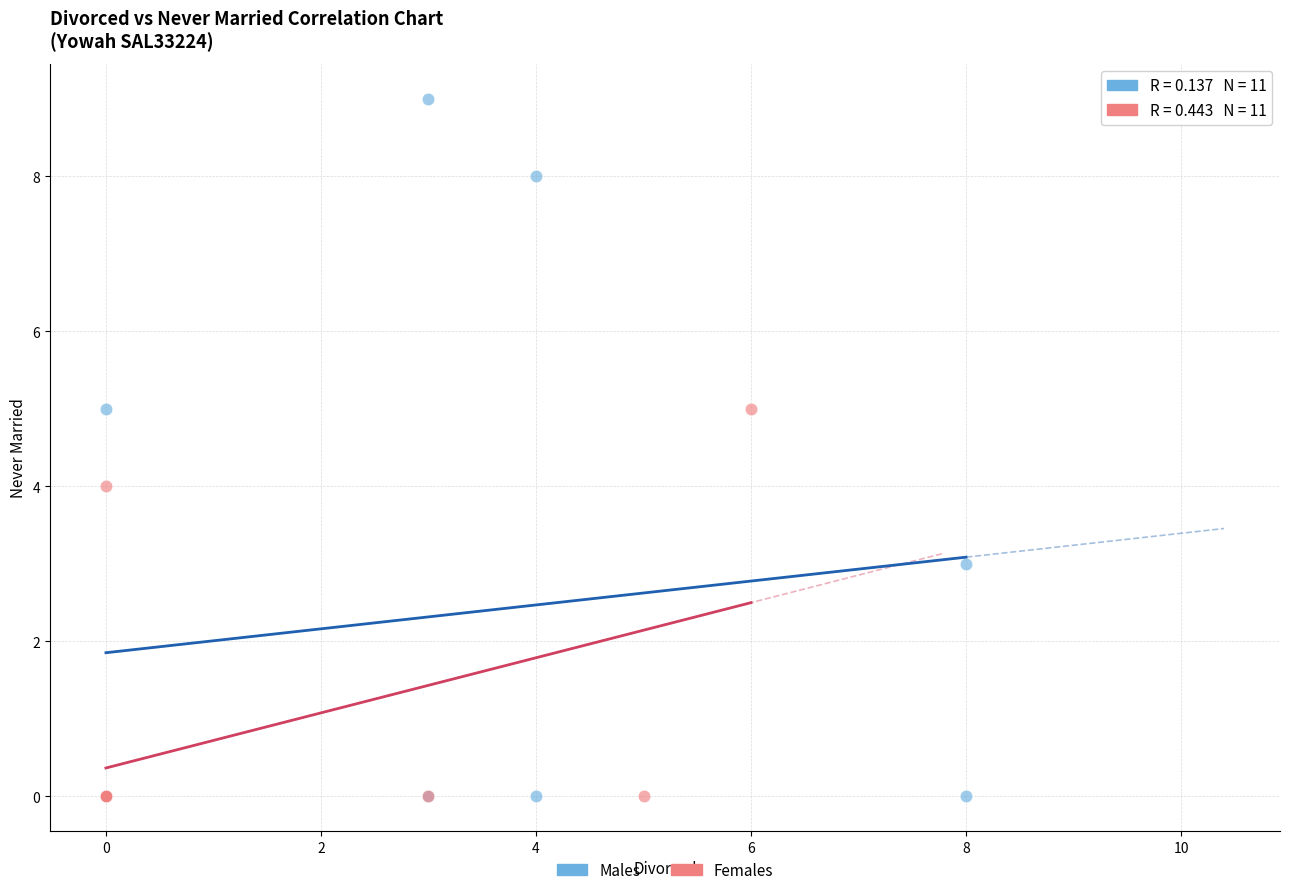

Which series has the largest Y range (max minus min)?

Males